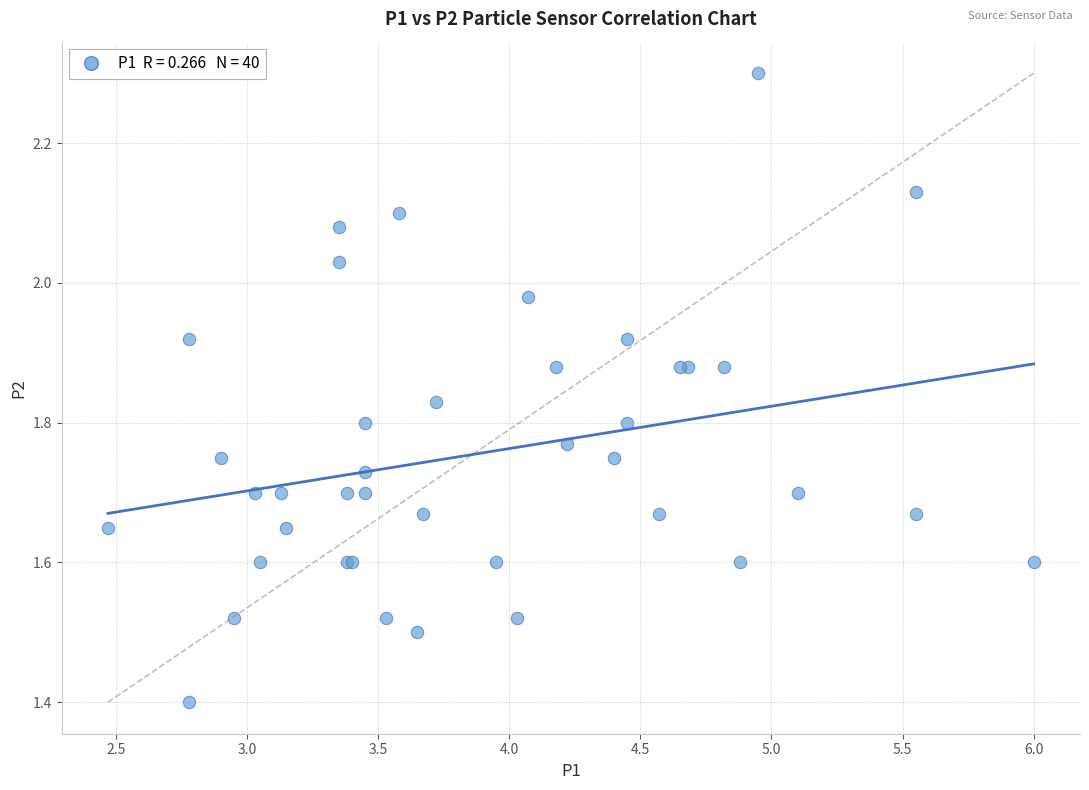

What Y value in the scatter plot is closest to 1?

1.4